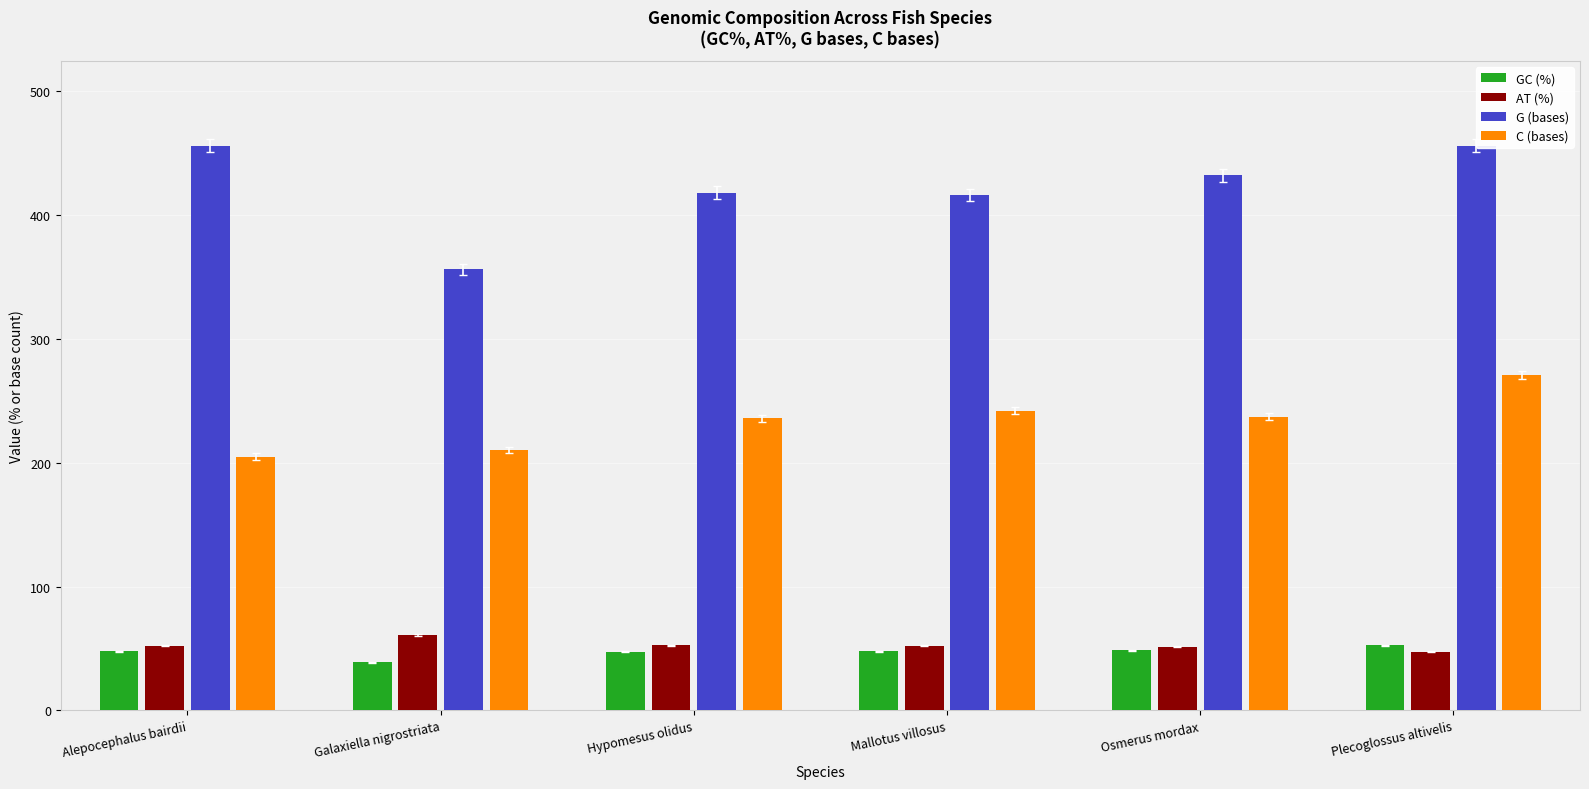

How many values in the G (bases) series are below 432?

3